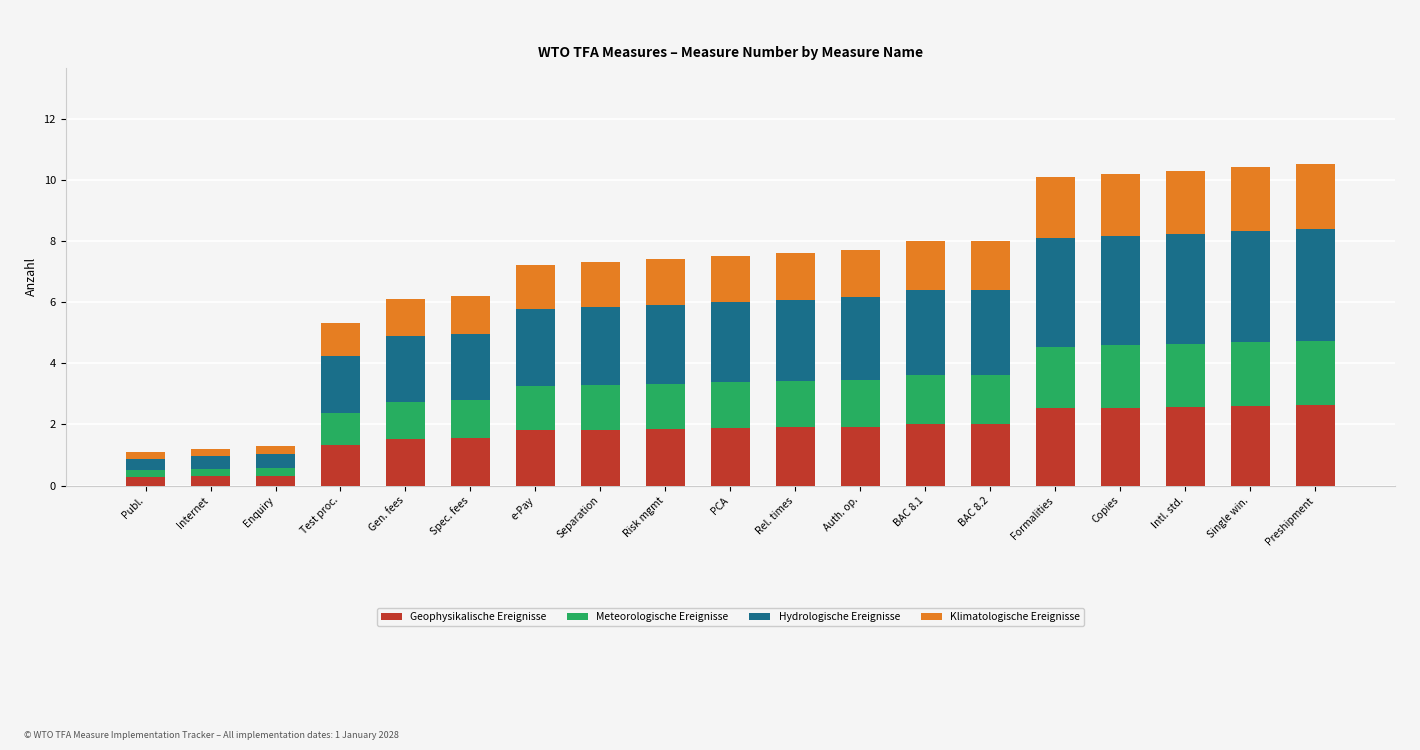

What is the minimum value for Geophysikalische Ereignisse?

0.3